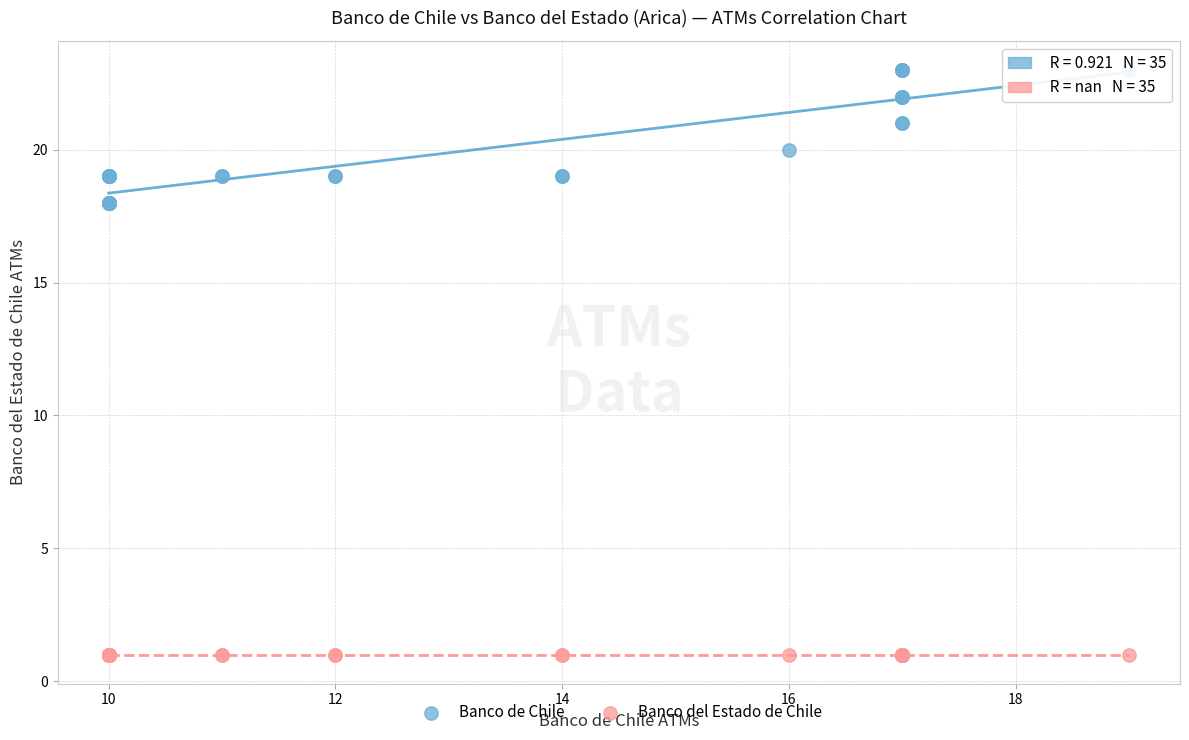

Which series reaches the maximum Y coordinate?

Banco de Chile